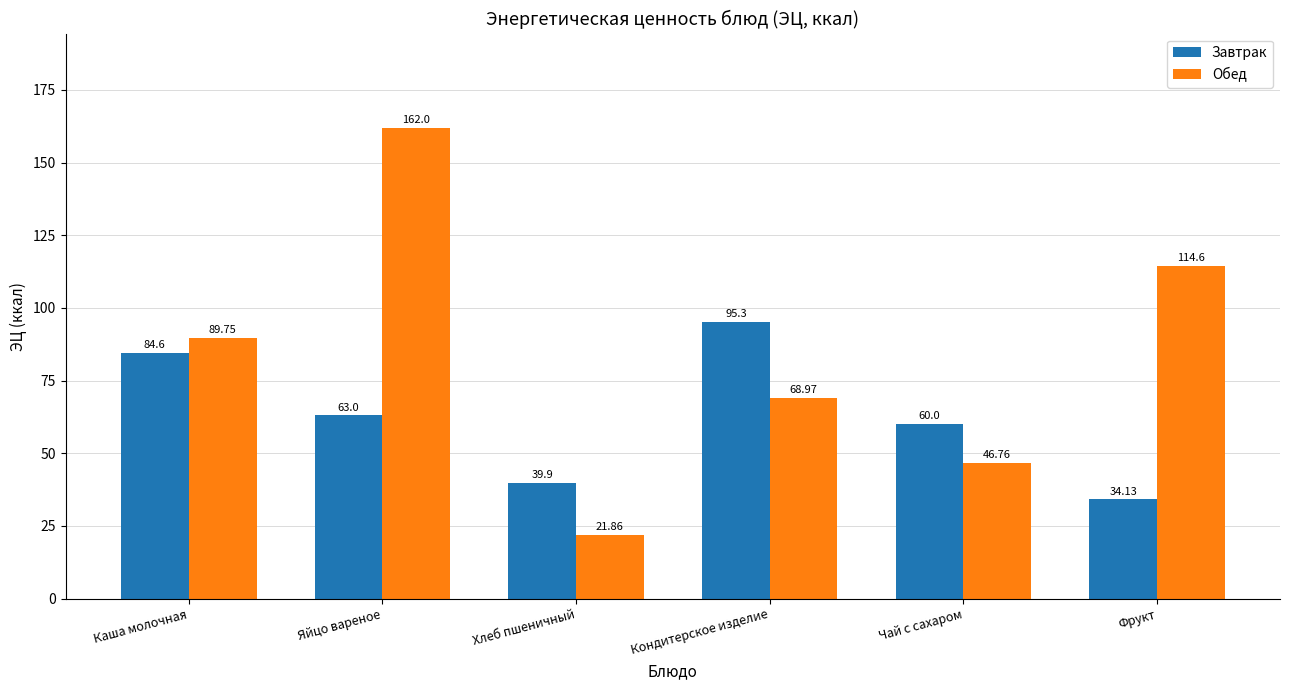

Where does the Обед series first go above 89?

Каша молочная